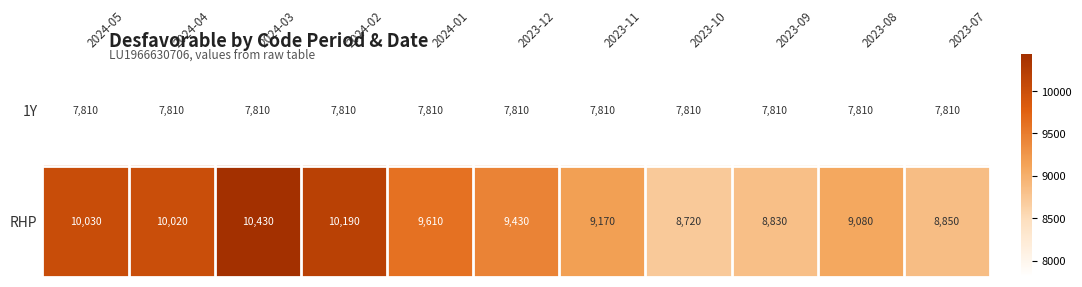

What is the smallest value displayed?

7810